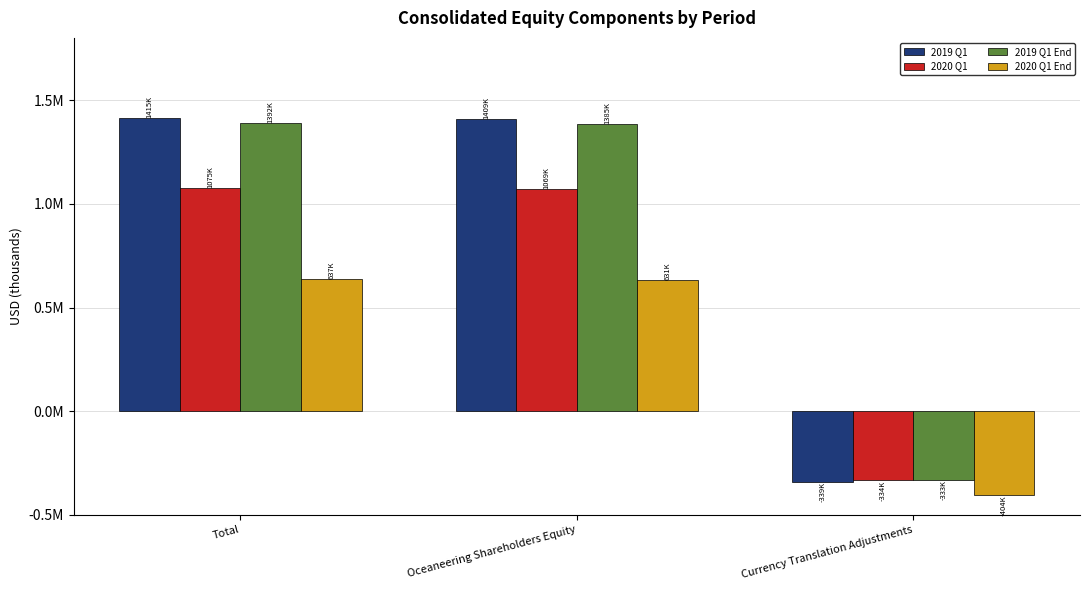

Does the chart contain any negative values?

Yes